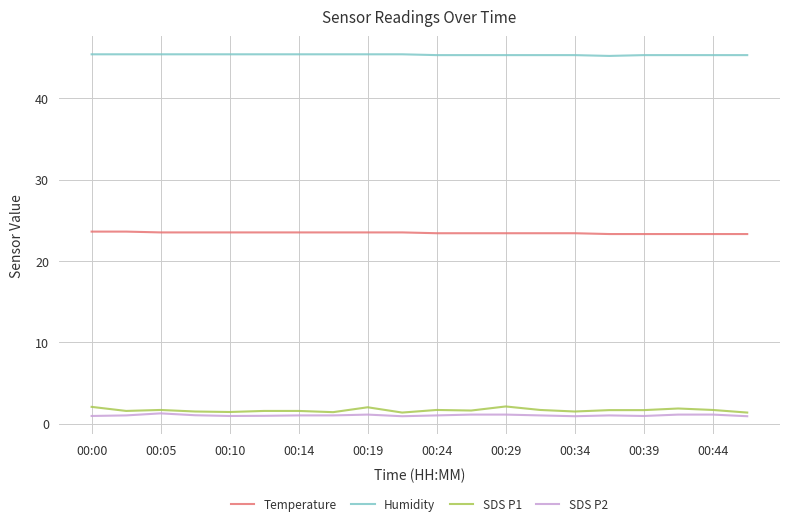

True or false: SDS P2 and Temperature cross at least once.

False